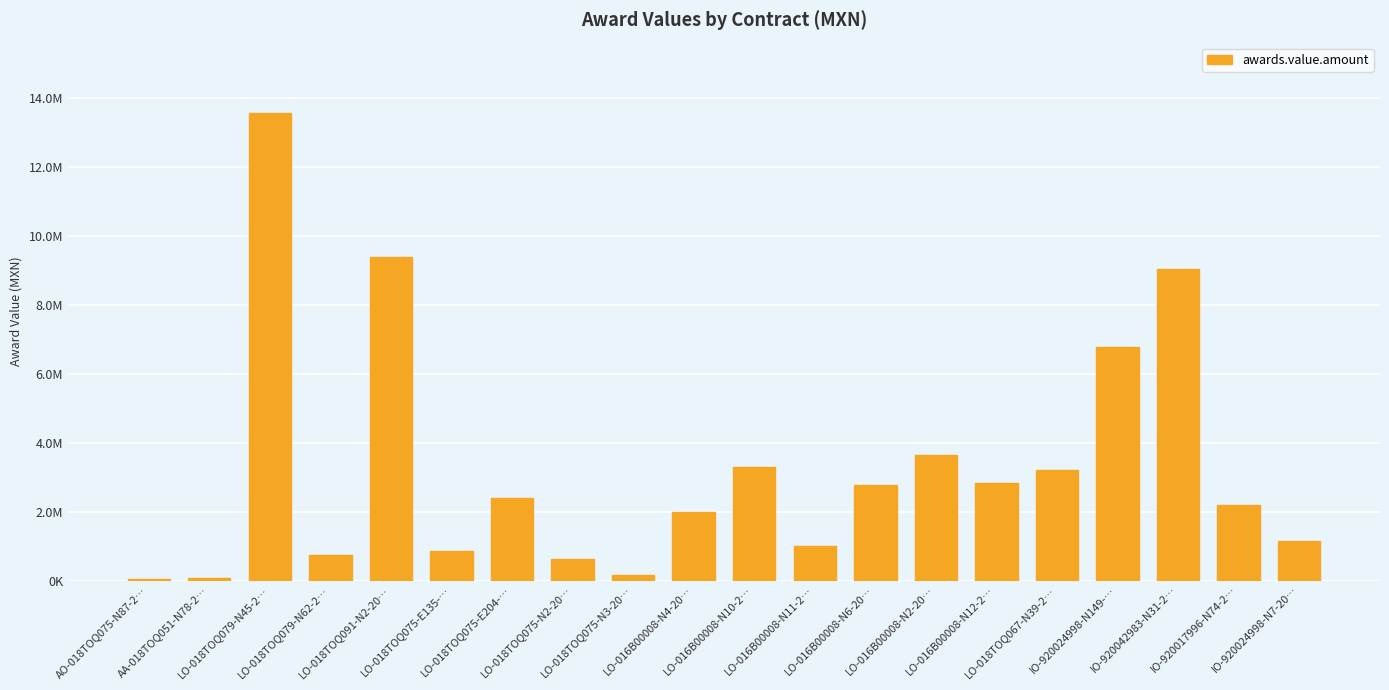

Are the bars horizontal?

No